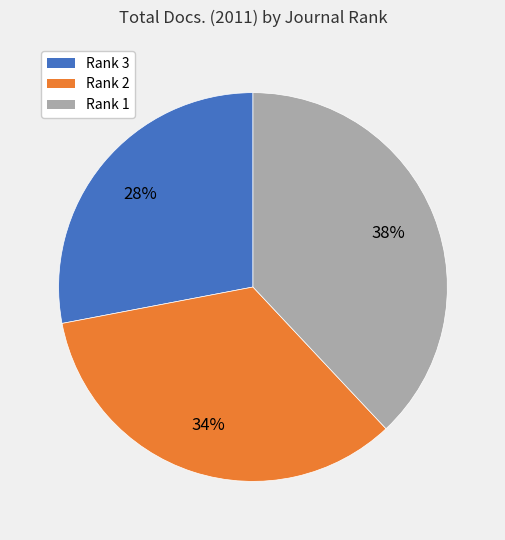

Combined, do Rank 1 and Rank 3 account for over 50%?

Yes